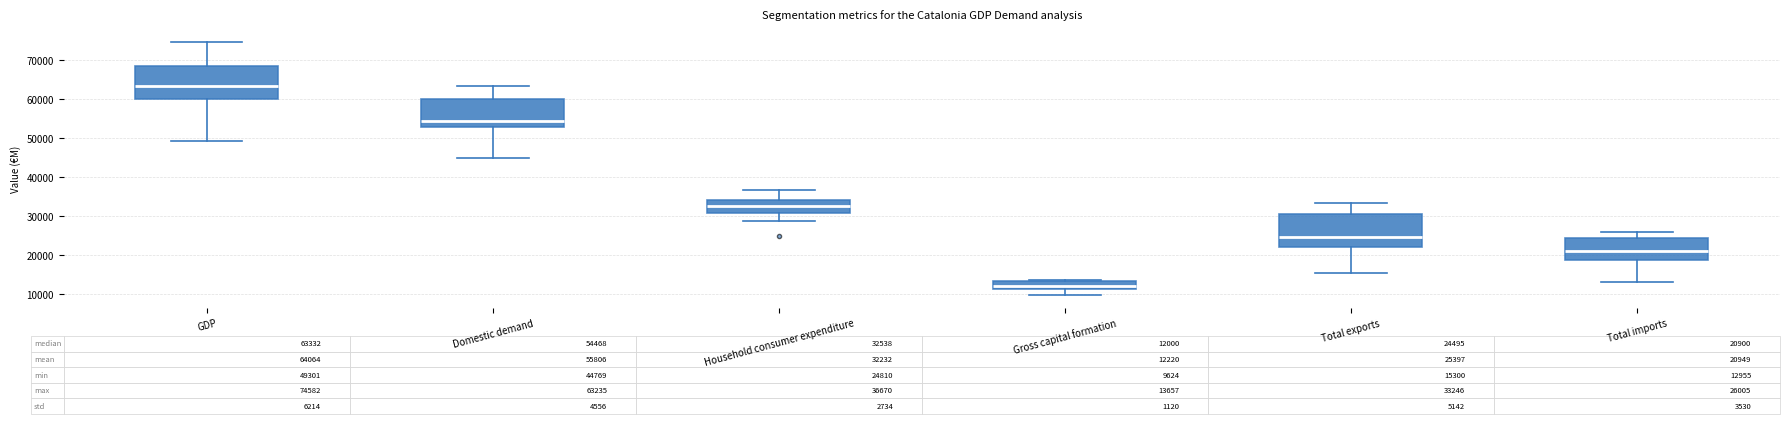

Which box's median line is the lowest?

Gross capital formation